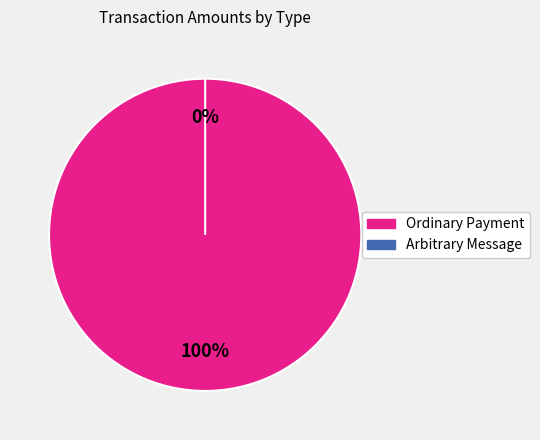

To the nearest percent, what portion does Ordinary Payment represent?

100%